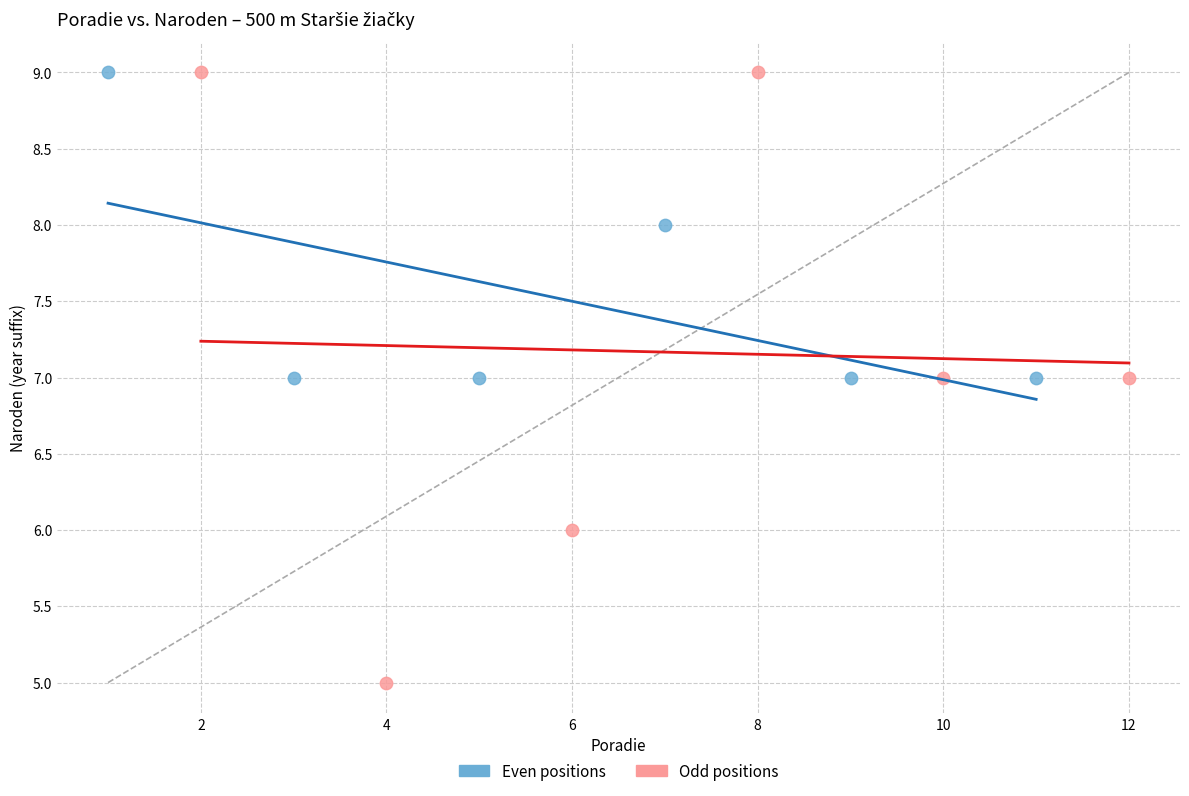

Which series has the widest spread of Y values?

Odd positions